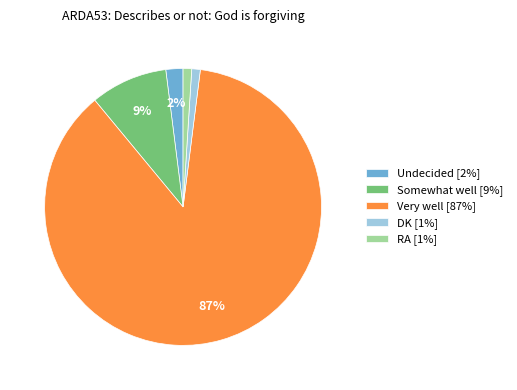

Is the sum of Undecided [2%] and DK [1%] greater than half?

No